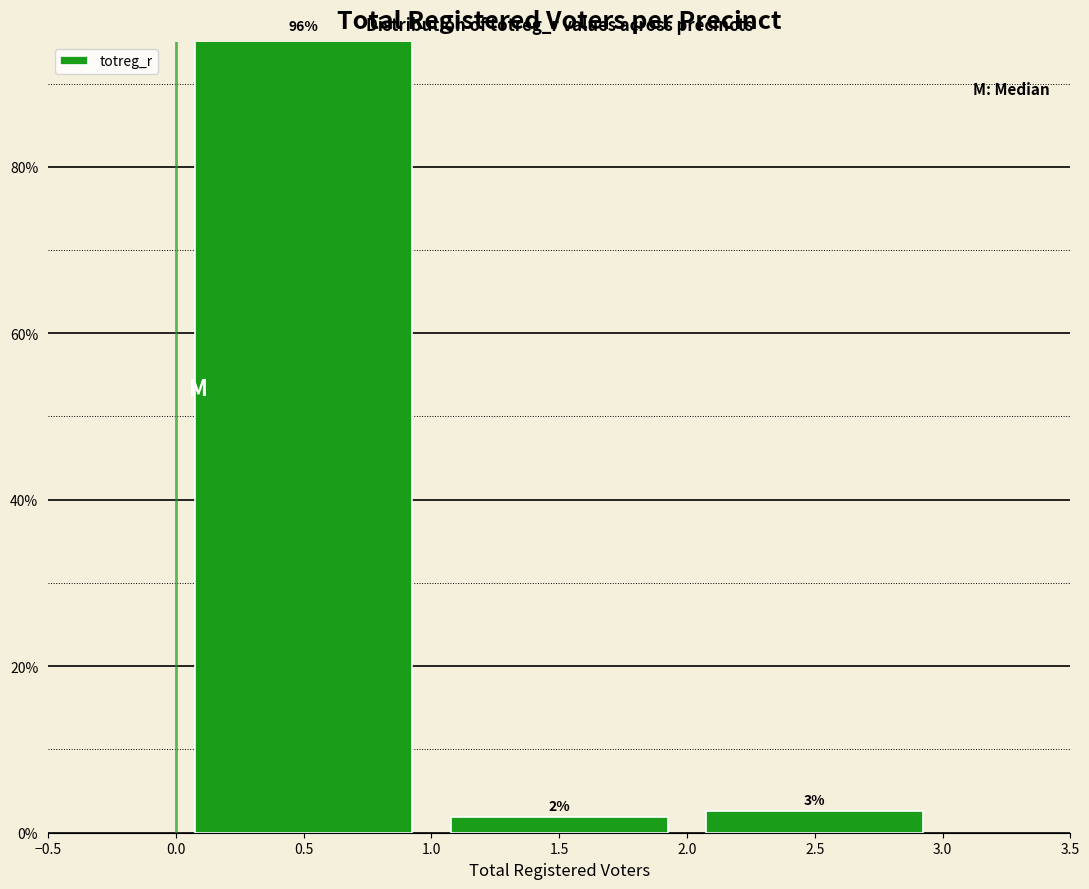

Does the chart contain any negative values?

No